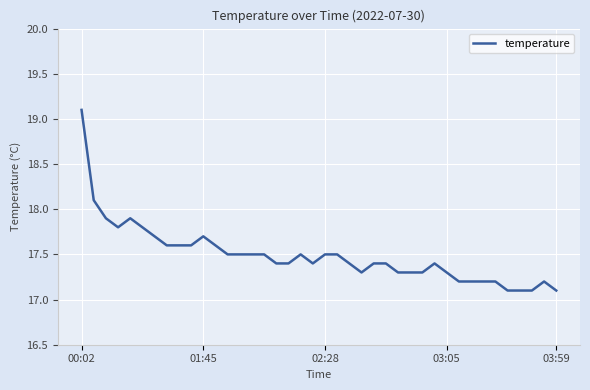

Is this an area chart (filled region under the line)?

No